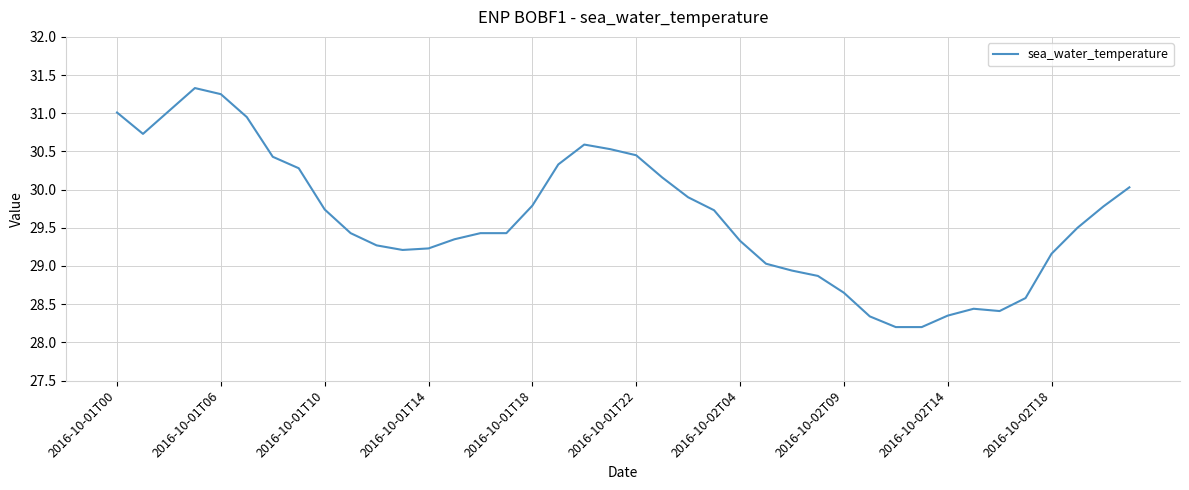

What is the difference between the maximum and minimum values?

3.1